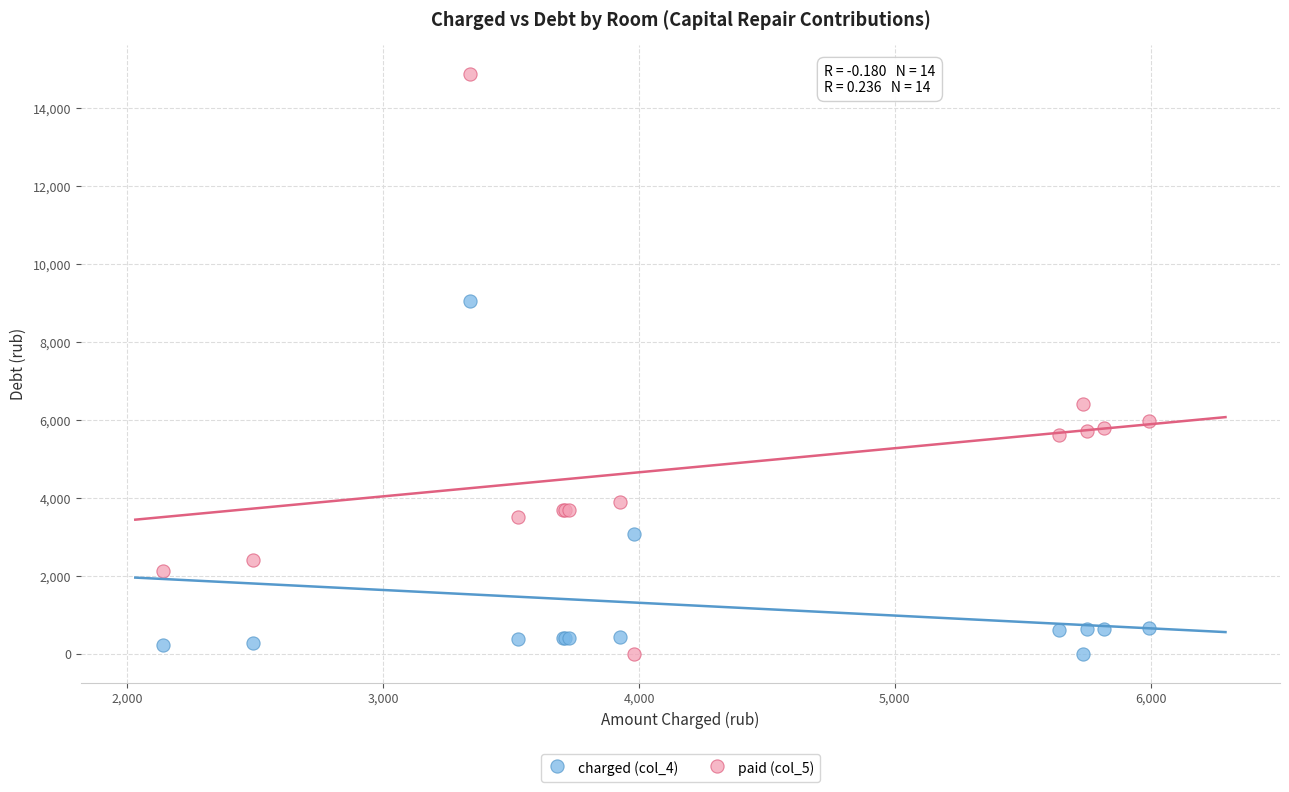

Which series contains the highest Y value?

paid (col_5)